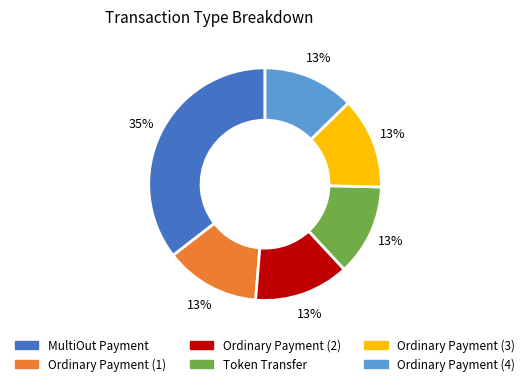

Is there a majority slice in this chart?

No